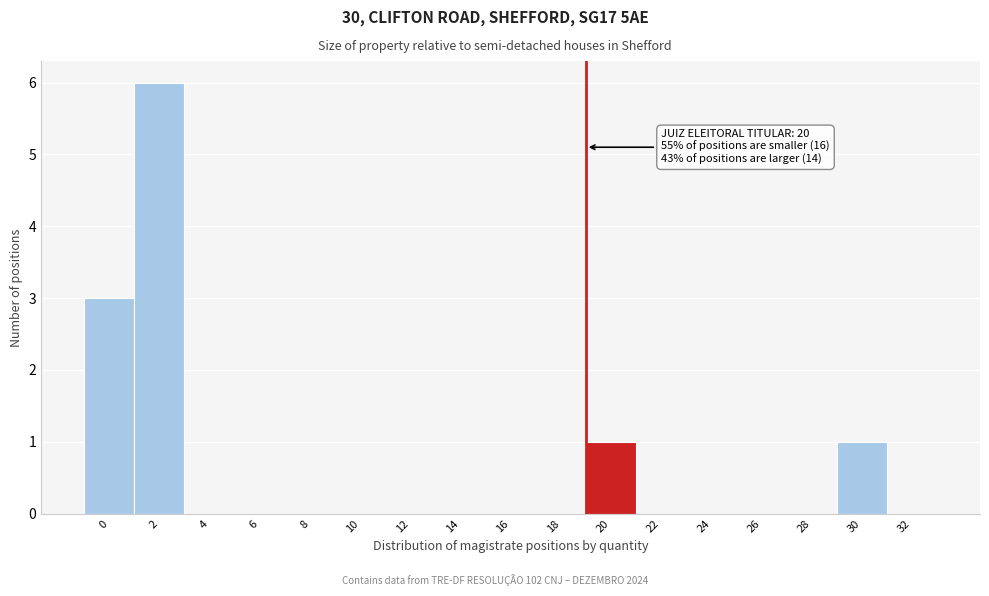

Reading right to left, list all the values displayed in this chart.

32=0	30=1	28=0	26=0	24=0	22=0	20=1	18=0	16=0	14=0	12=0	10=0	8=0	6=0	4=0	2=6	0=3